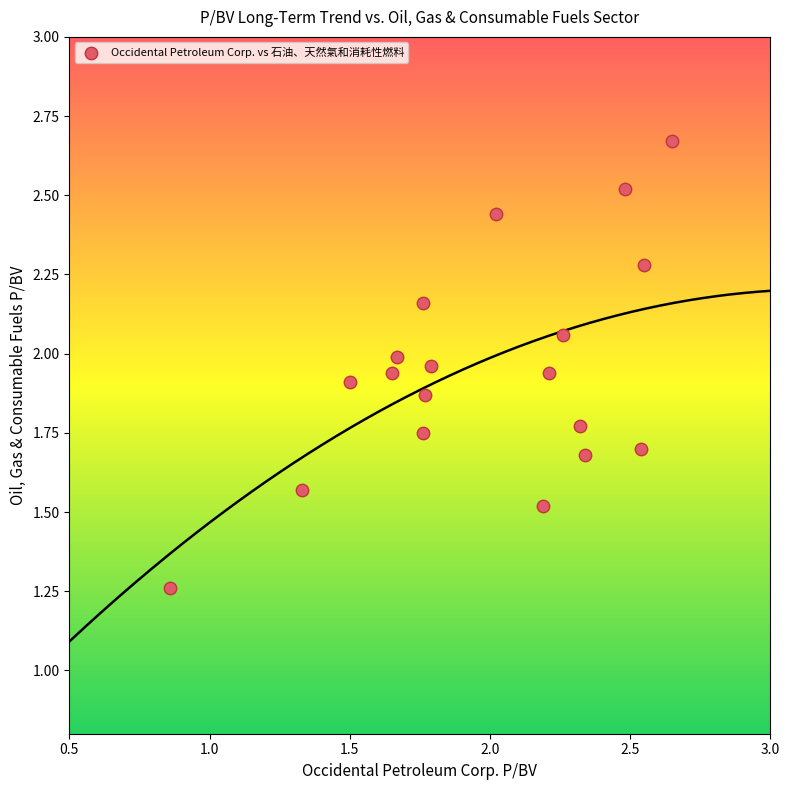

What is the range of Y values (max minus min)?

1.4